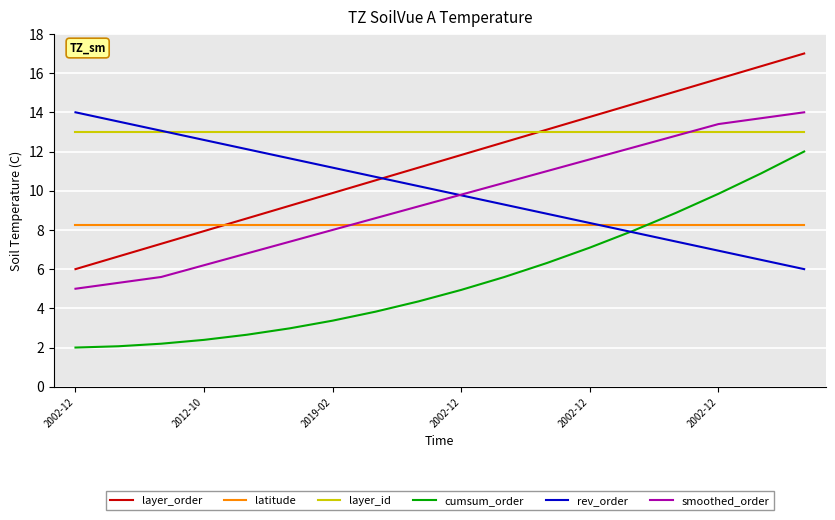

True or false: cumsum_order and smoothed_order intersect in this chart.

False